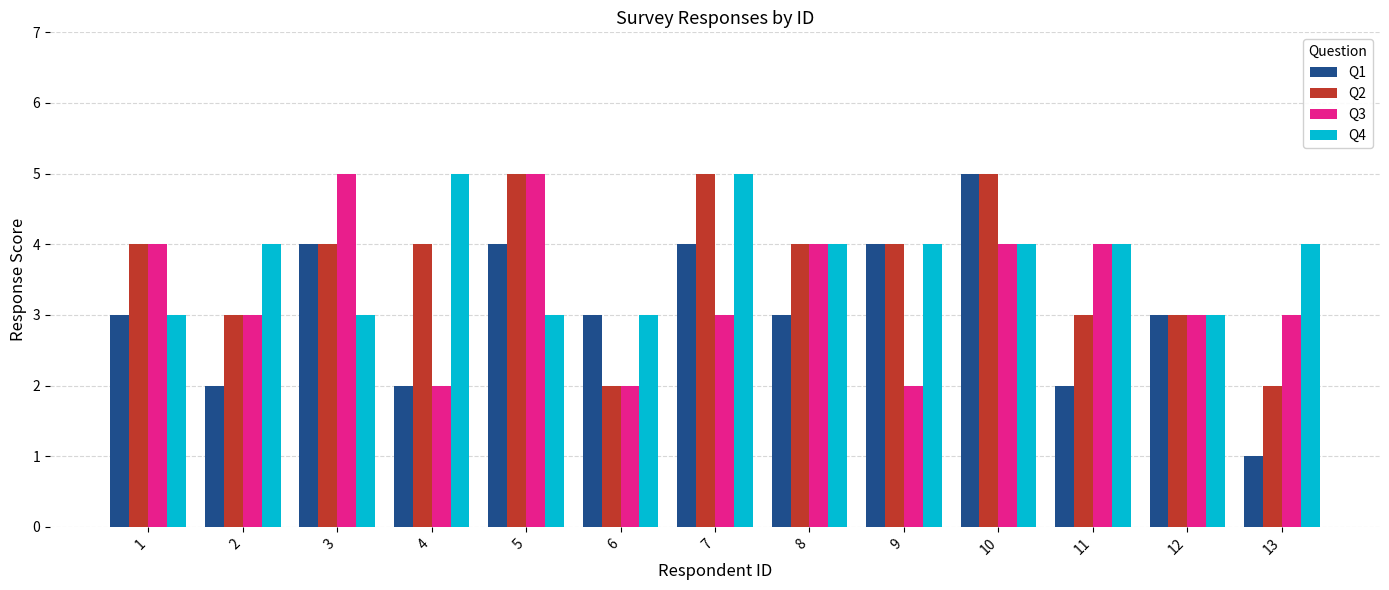

Is it true that Q3 equals 1 at 12?

False